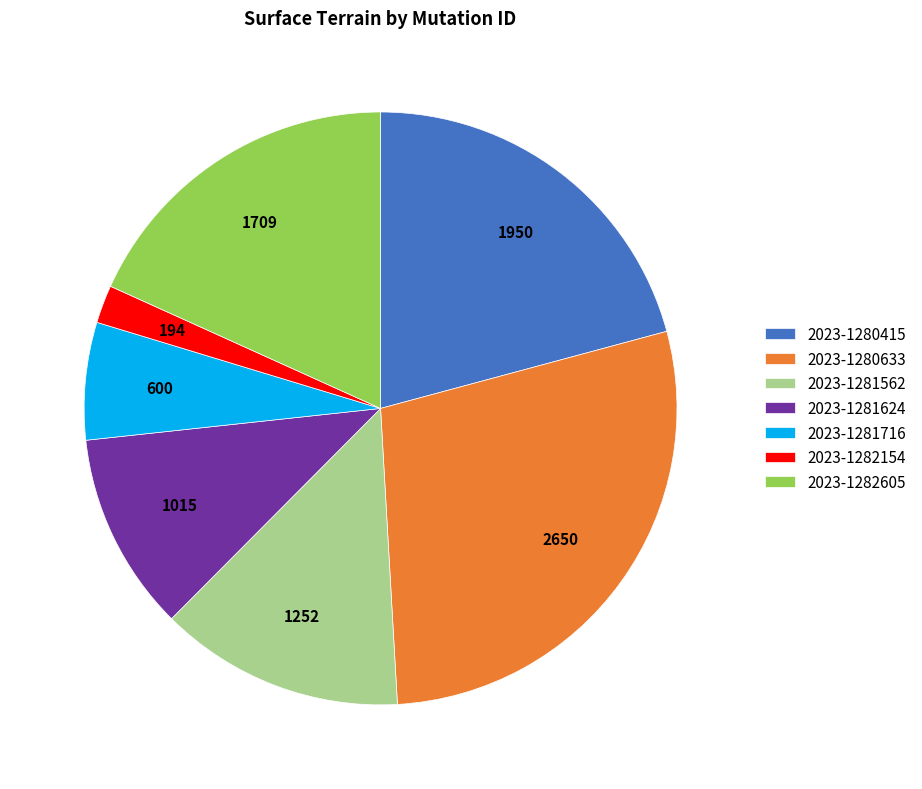

Is 2023-1281562 the majority of the pie?

No